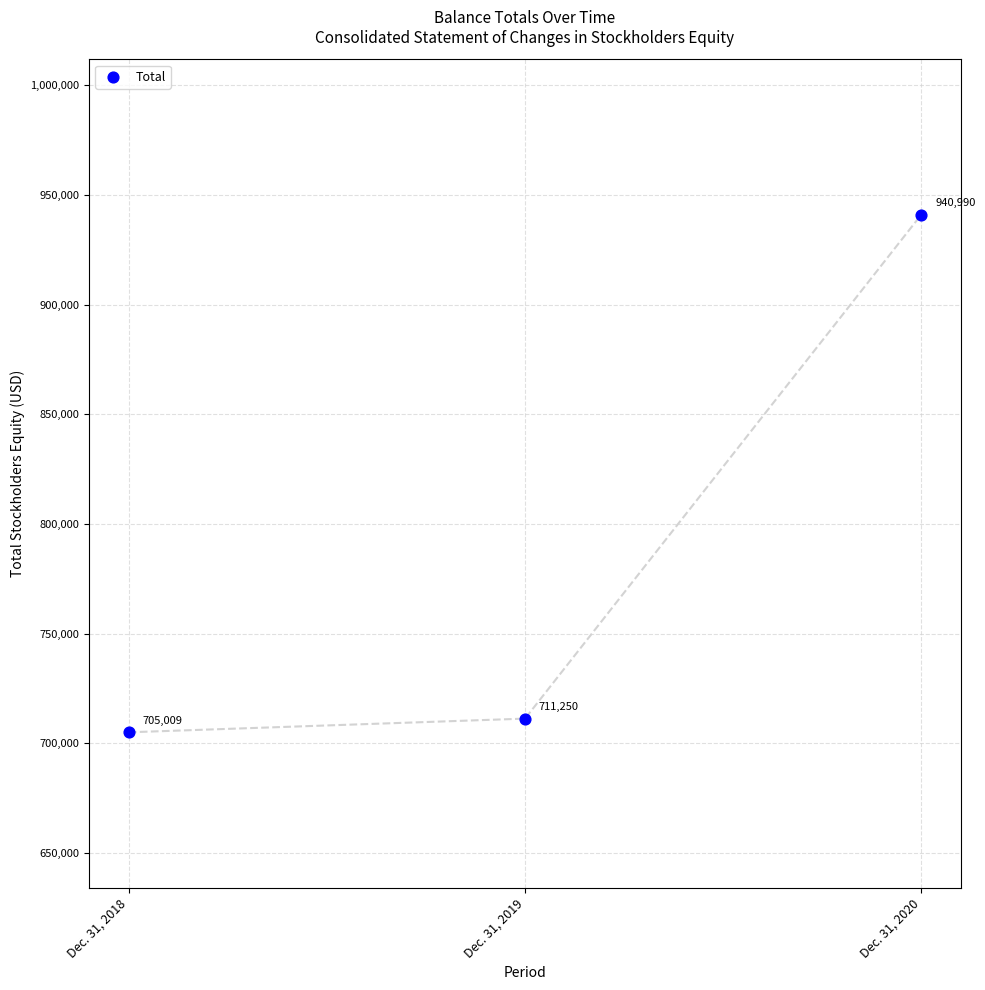

What is the average Y value?

785750